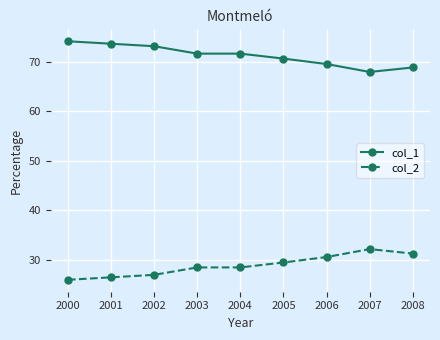

What is the difference between the second highest and minimum values in the col_1 series?

5.7